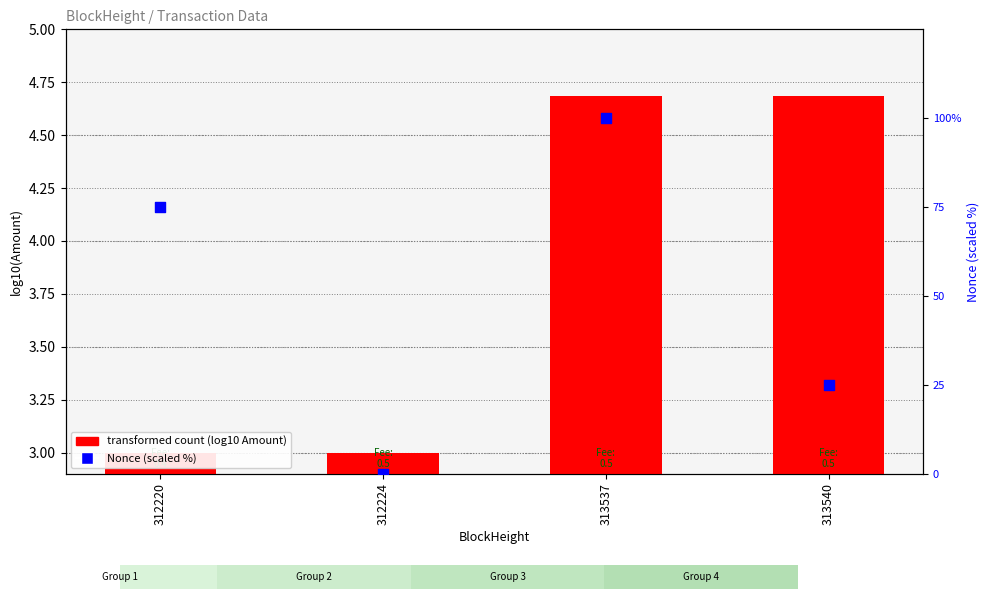

Which series contains the highest Y value?

percentile rank (Nonce)